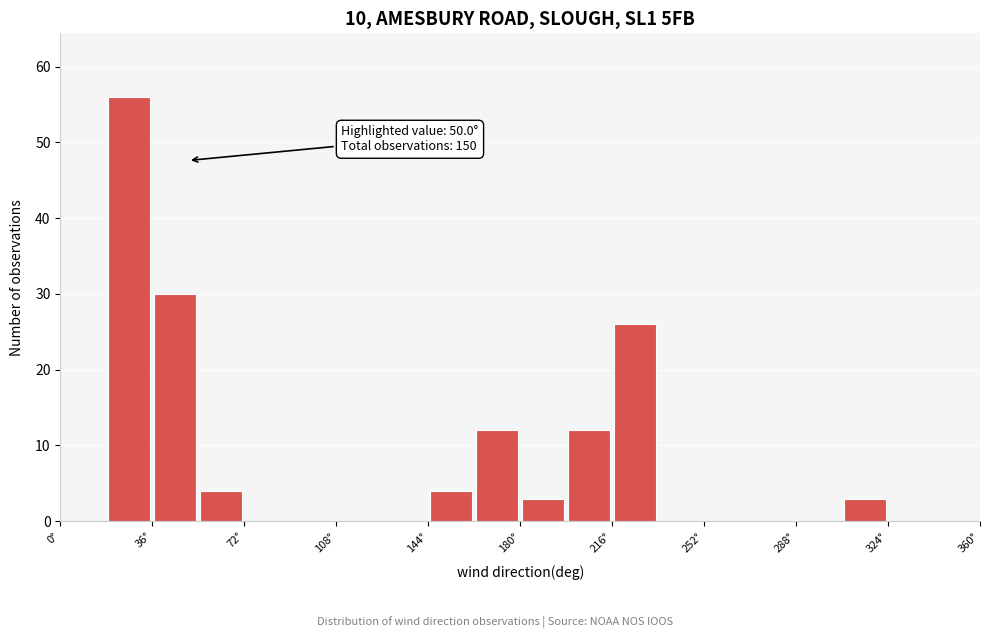

Read against the x-axis, roughly where is the centre of the tallest bar?

25